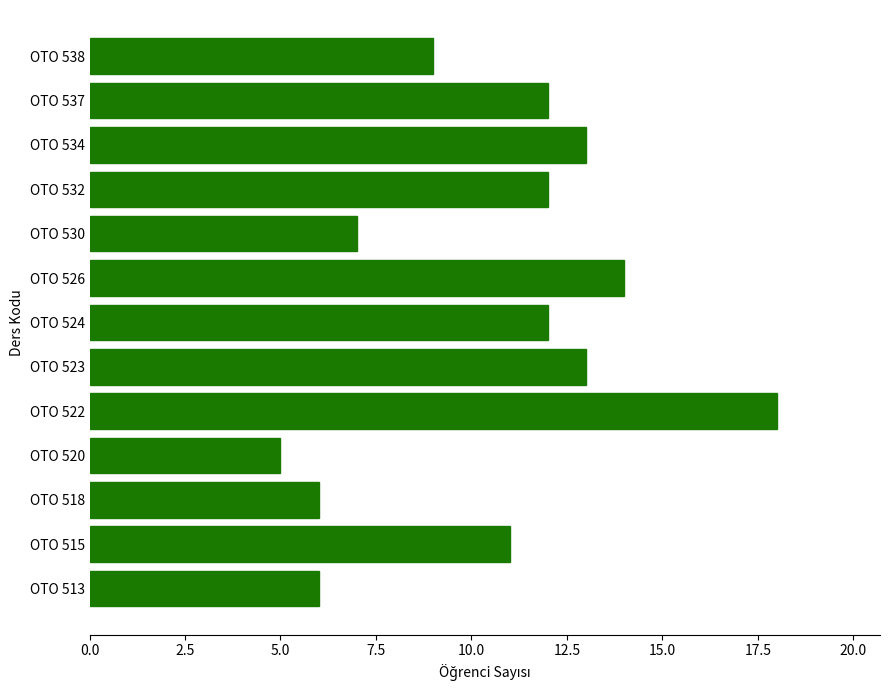

The chart shows a value of 12 at OTO 532. True or false?

True